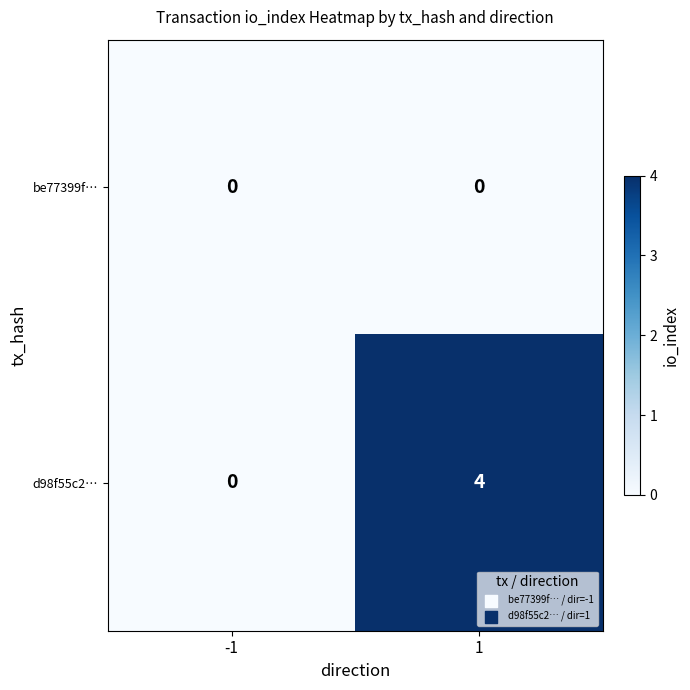

What is the difference between the d98f55c2… values at 1 and -1?

4